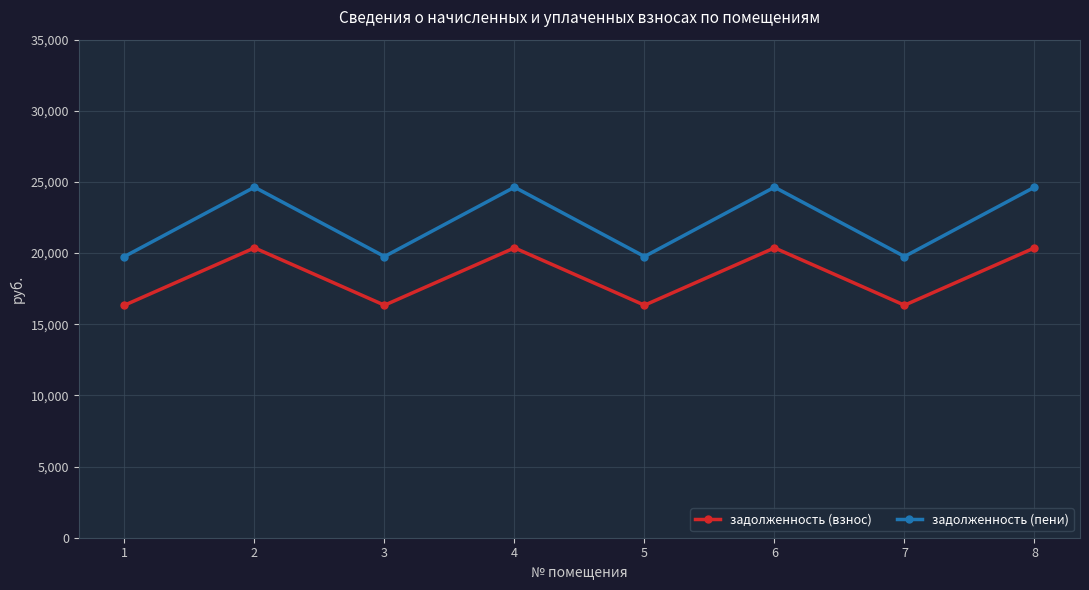

True or false: задолженность (пени) has a value of 19761.8 at 7.

True